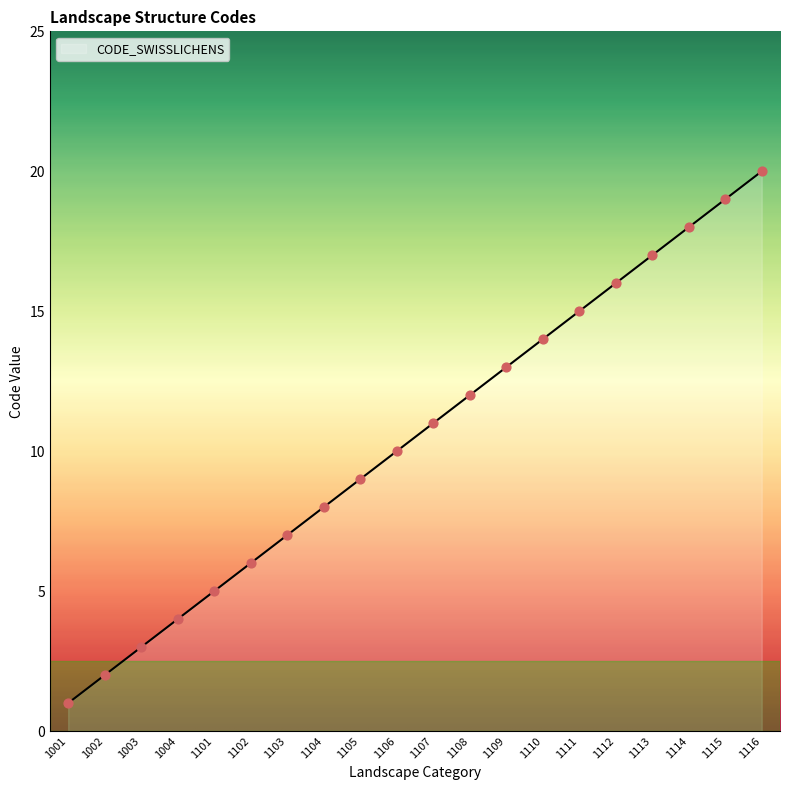

What is the ratio of the value at 1003 to the value at 1105?

0.3